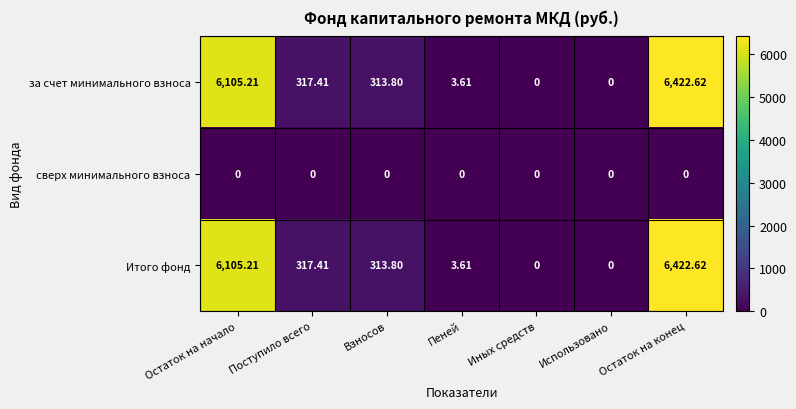

Which category has the highest value across all series?

Остаток на конец